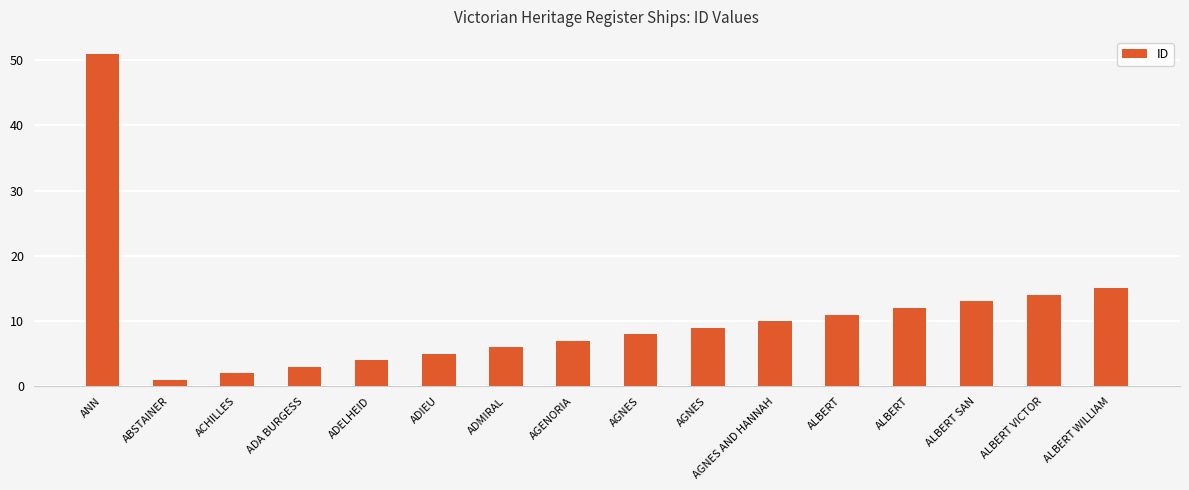

Which category has the highest value across all series?

ANN